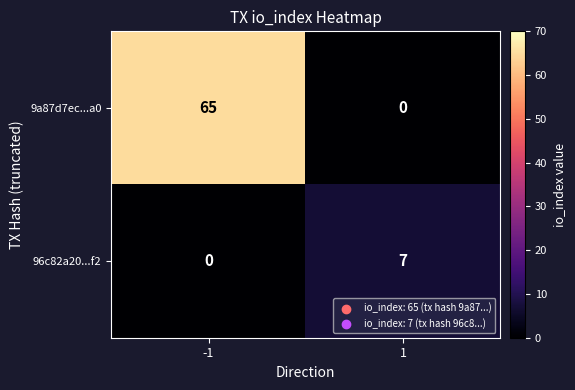

What is the average value of the 96c82a20...f2 series?

4